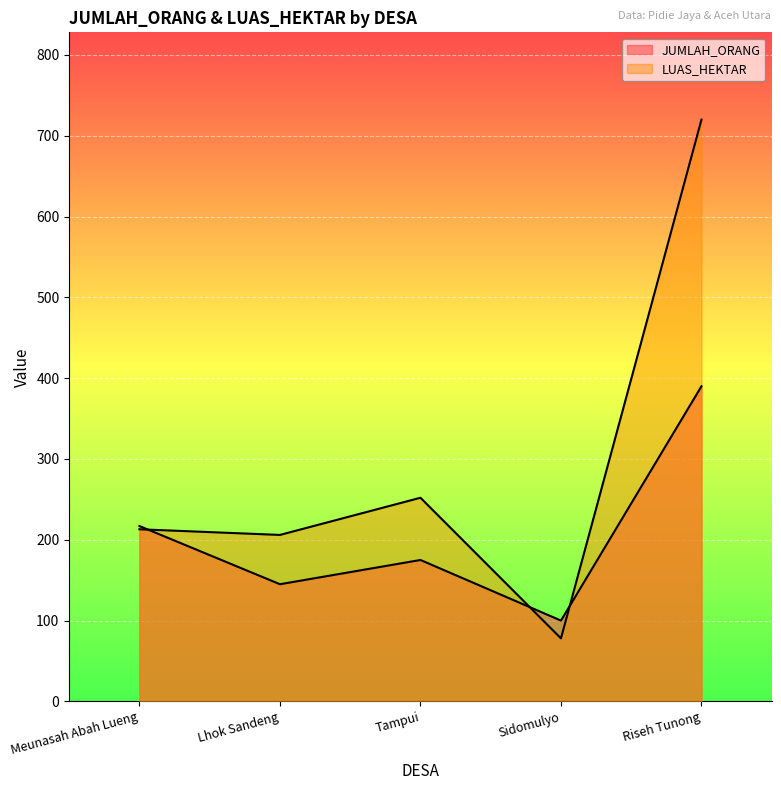

What is the difference between the highest and lowest values at Lhok Sandeng?

61